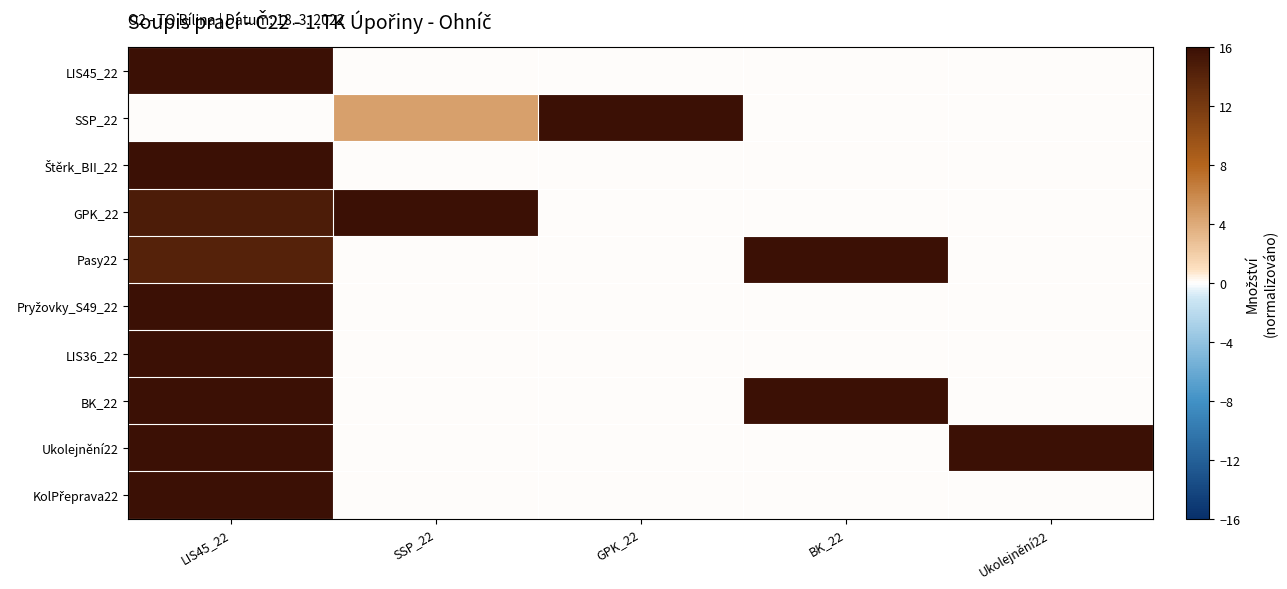

At Ukolejnění22, list the series in order from smallest to largest.

LIS45_22, SSP_22, Štěrk_BII_22, GPK_22, Pasy22, Pryžovky_S49_22, LIS36_22, BK_22, KolPřeprava22, Ukolejnění22